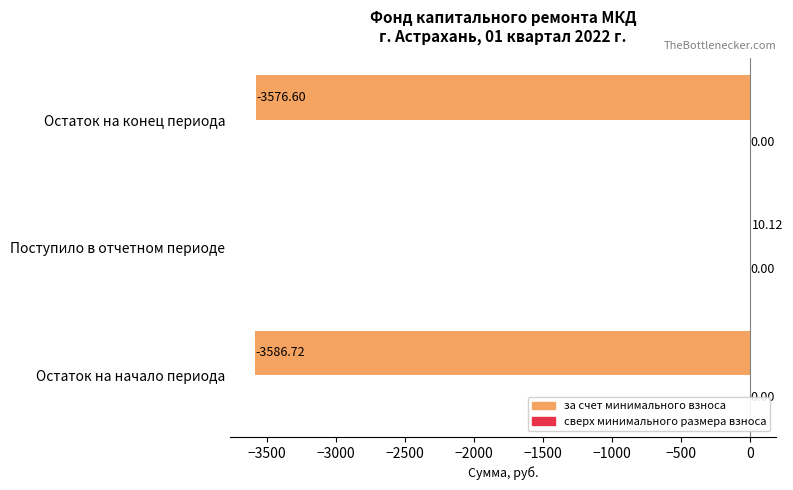

What is the change in value from Поступило в отчетном периоде to Остаток на конец периода?

-3586.7